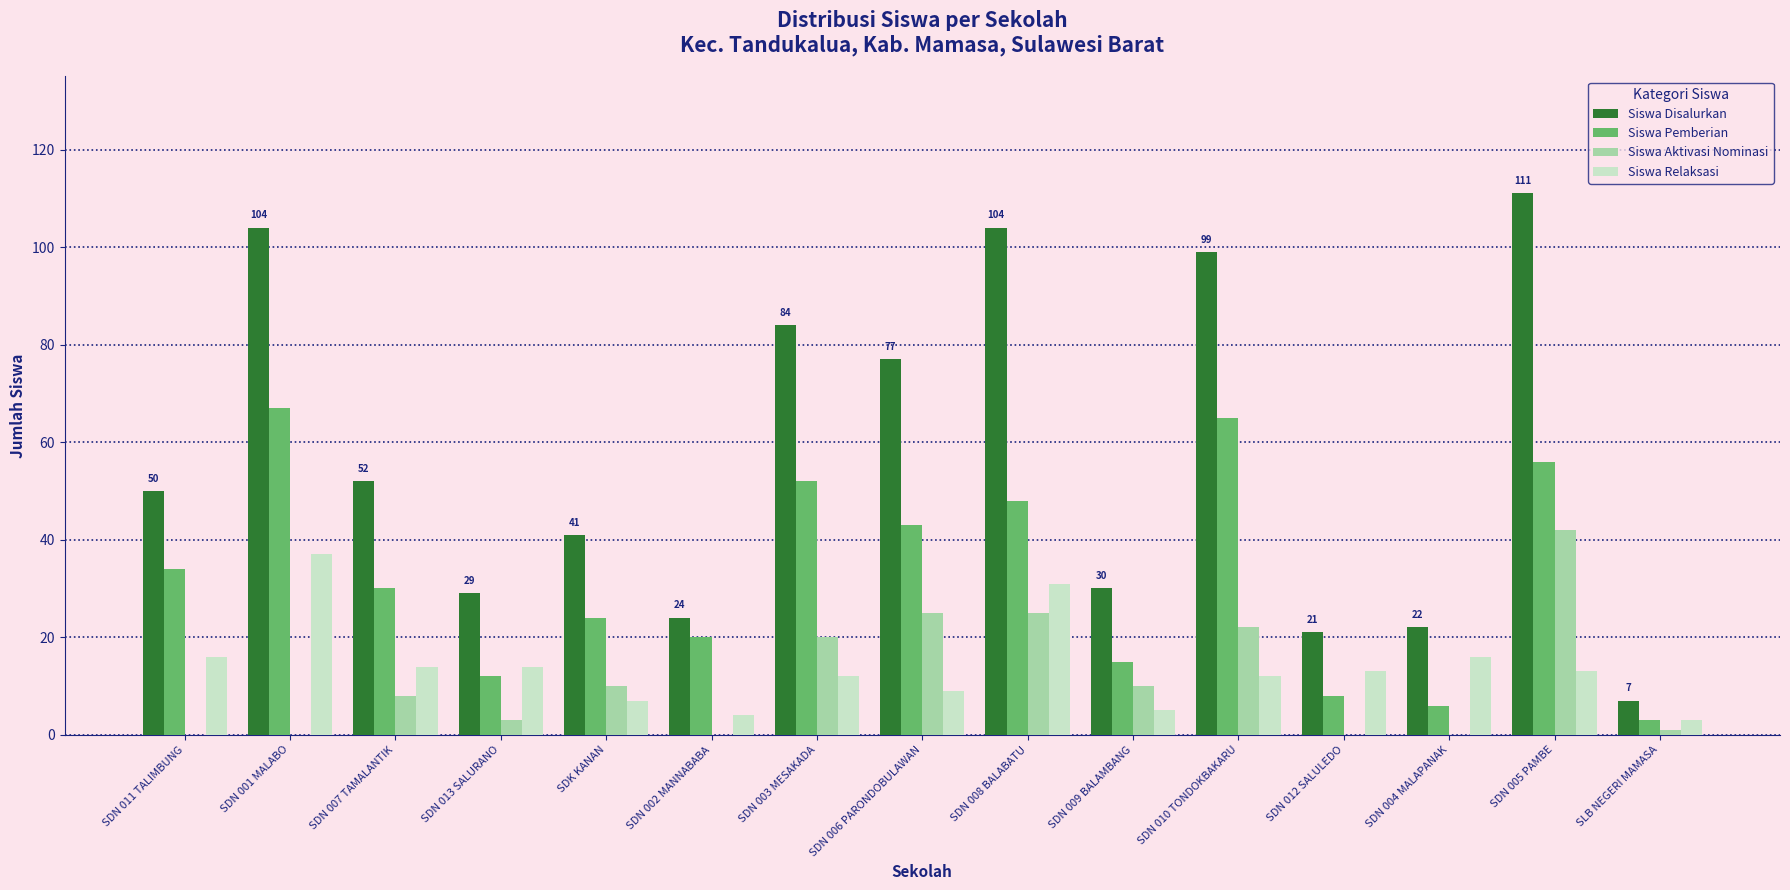

What is the difference between the Siswa Disalurkan values at SDN 006 PARONDOBULAWAN and SDN 005 PAMBE?

34